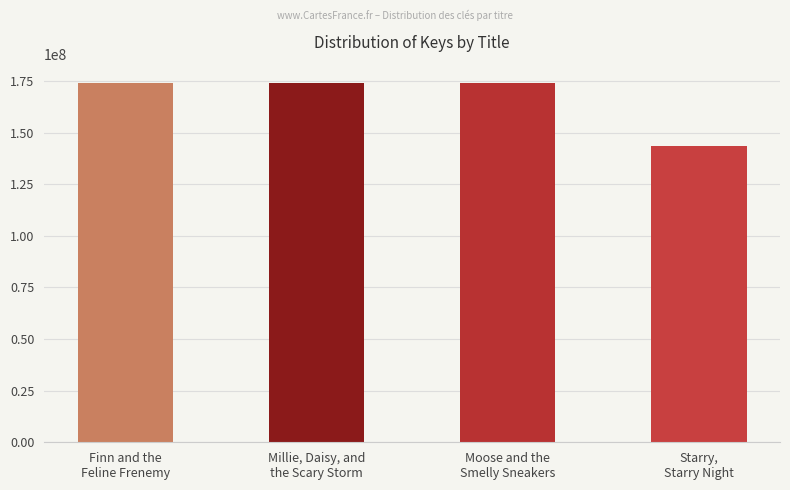

What value does the data have at Millie, Daisy, and
the Scary Storm, to the nearest 10?

174185750